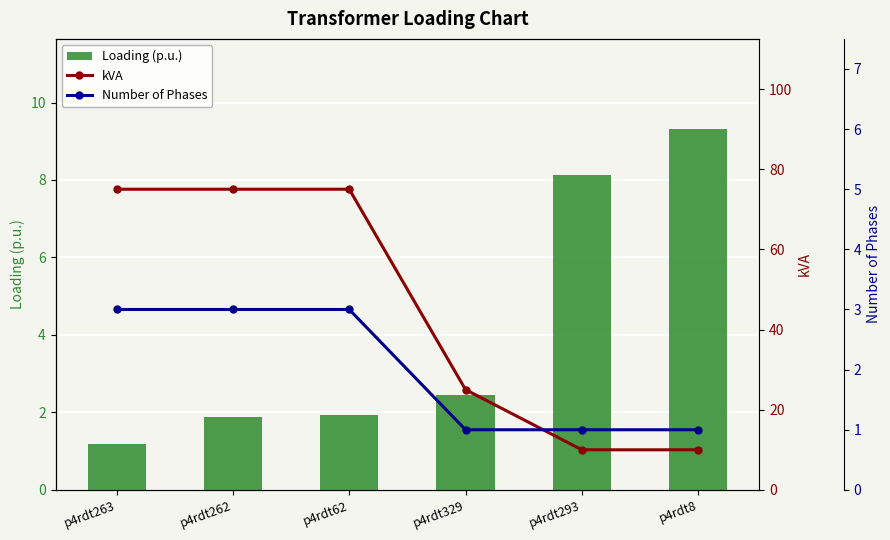

List the labels in order of Loading (p.u.) value, largest first.

p4rdt8, p4rdt293, p4rdt329, p4rdt62, p4rdt262, p4rdt263